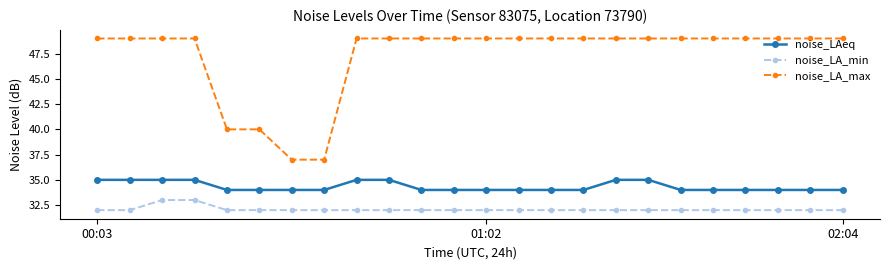

What is the difference between the maximum and minimum values in the noise_LA_min series?

1